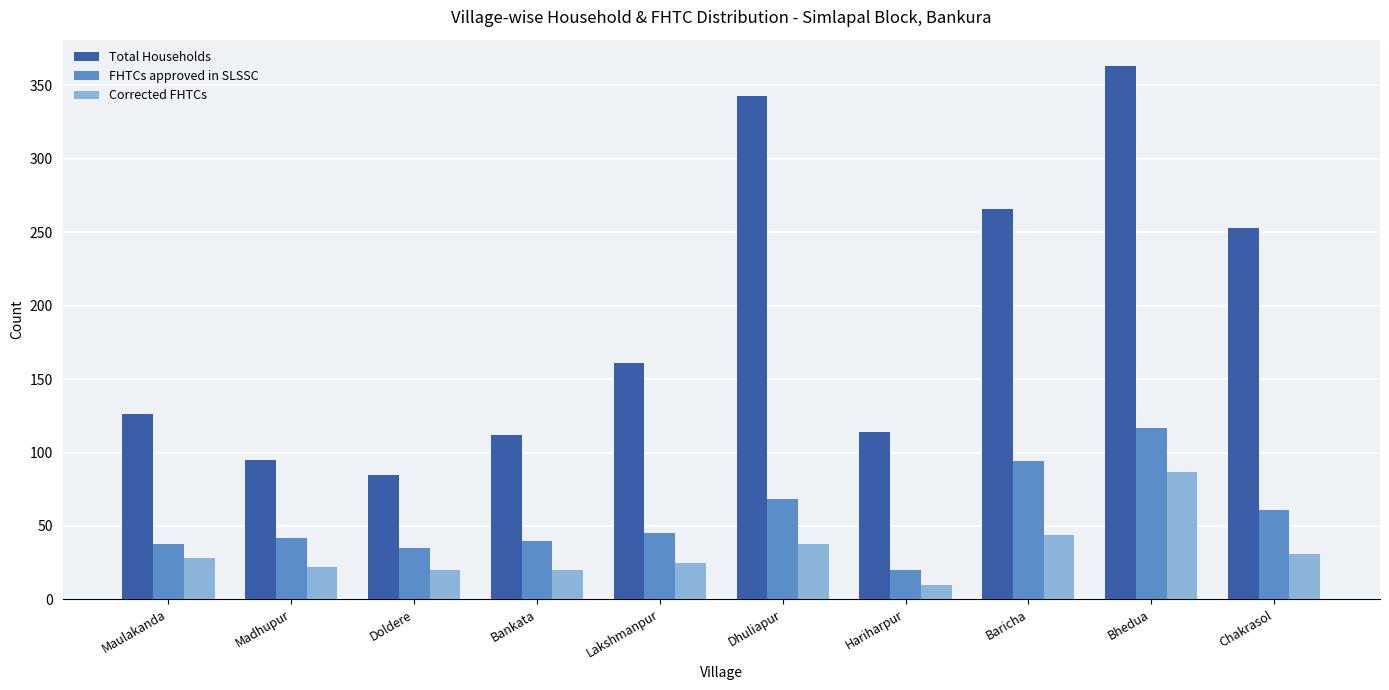

True or false: Corrected FHTCs has a value of 9 at Baricha.

False